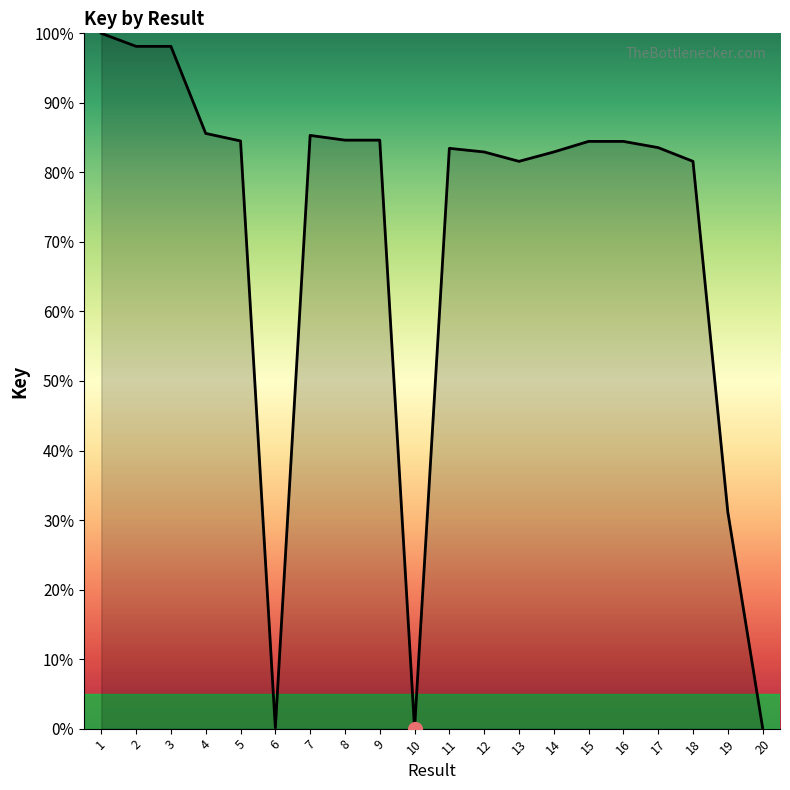

What is the change in value from 10 to 13?

+81.6